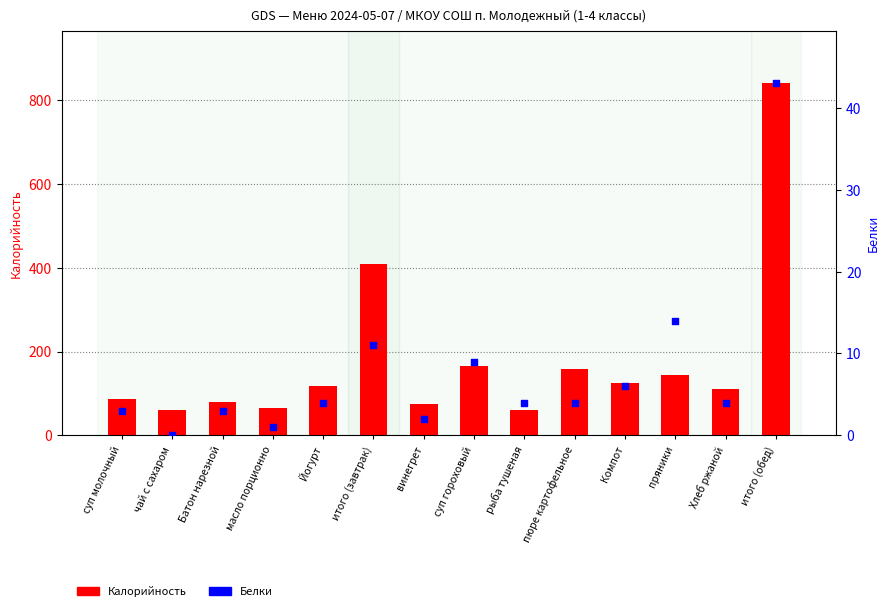

Which series reaches the maximum Y coordinate?

Калорийность